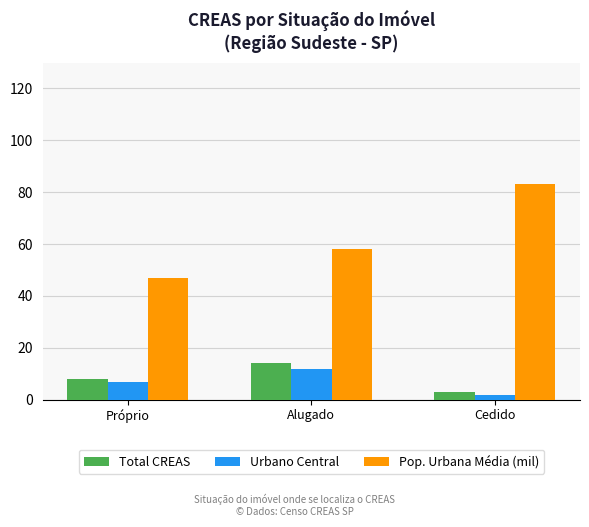

What is the difference between the second highest and minimum values in the Total CREAS series?

5